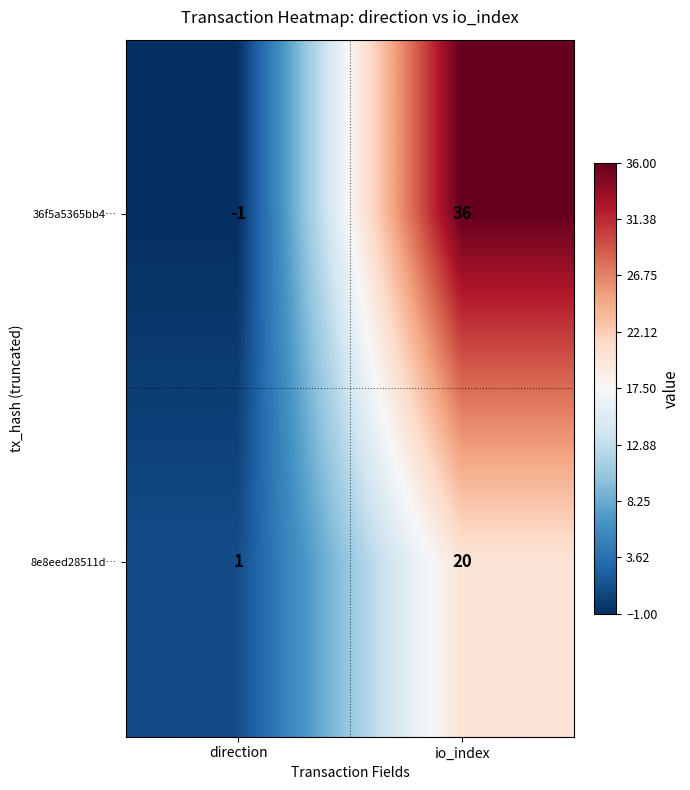

Is it true that 36f5a5365bb4… equals 0 at direction?

False